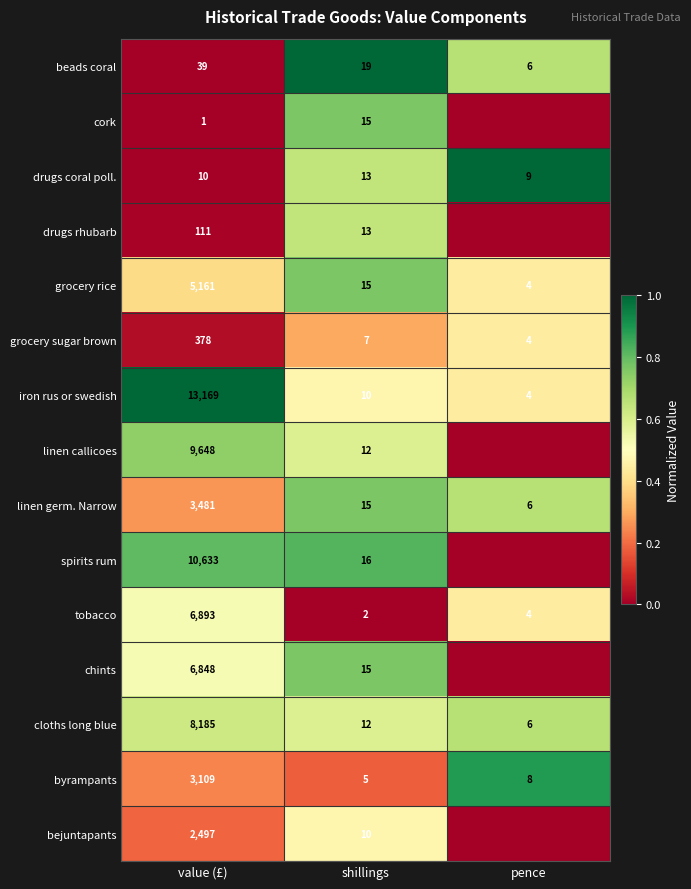

Count the number of data series in this chart.

15